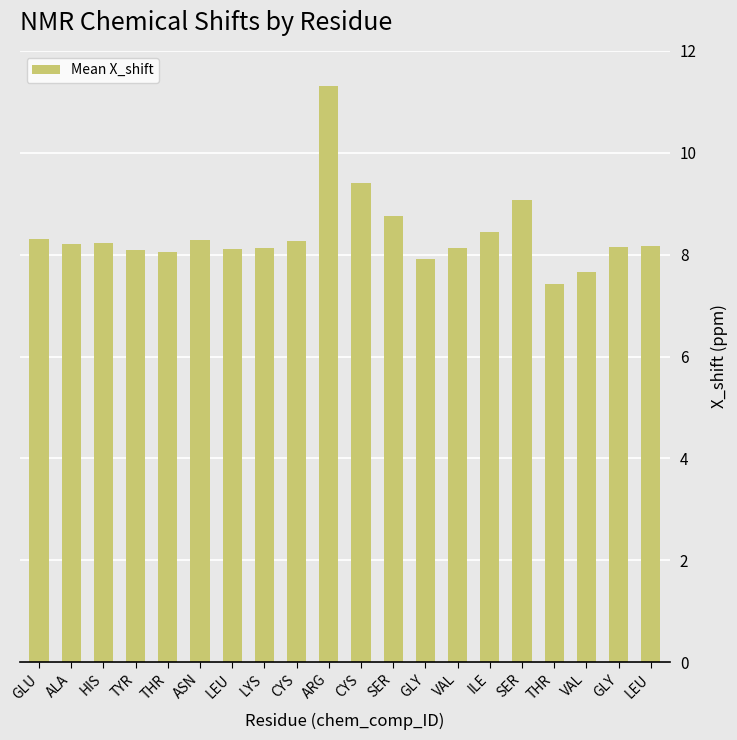

Rank the categories by value from lowest to highest.

THR, VAL, GLY, THR, TYR, LEU, VAL, LYS, GLY, LEU, ALA, HIS, CYS, ASN, GLU, ILE, SER, SER, CYS, ARG